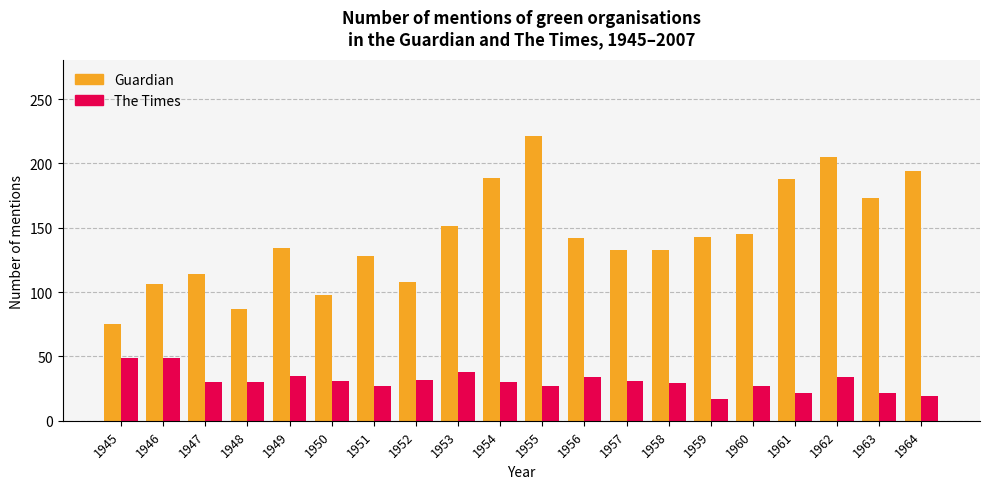

How many bars are there in each group?

2